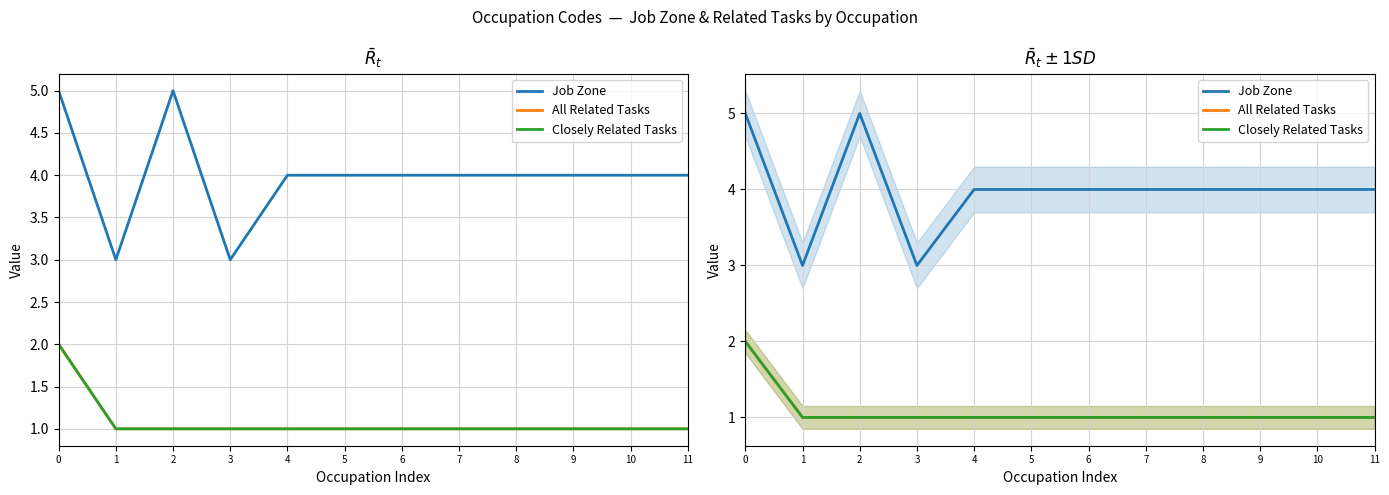

Which series has the largest range (max minus min)?

Job Zone